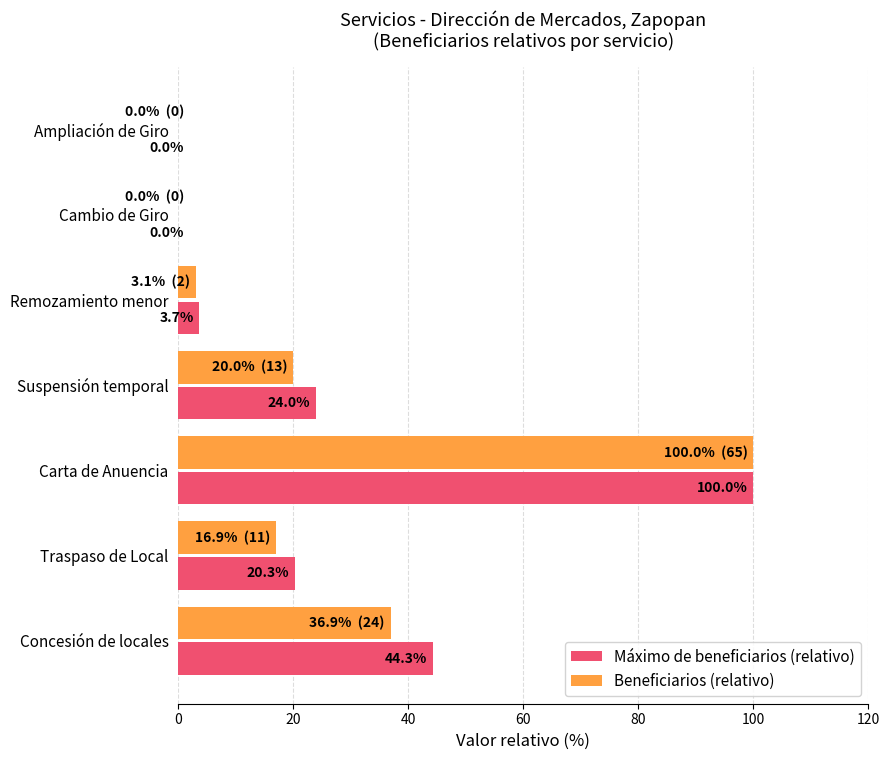

The value of Beneficiarios (relativo) at Traspaso de Local is 16.9. True or false?

True